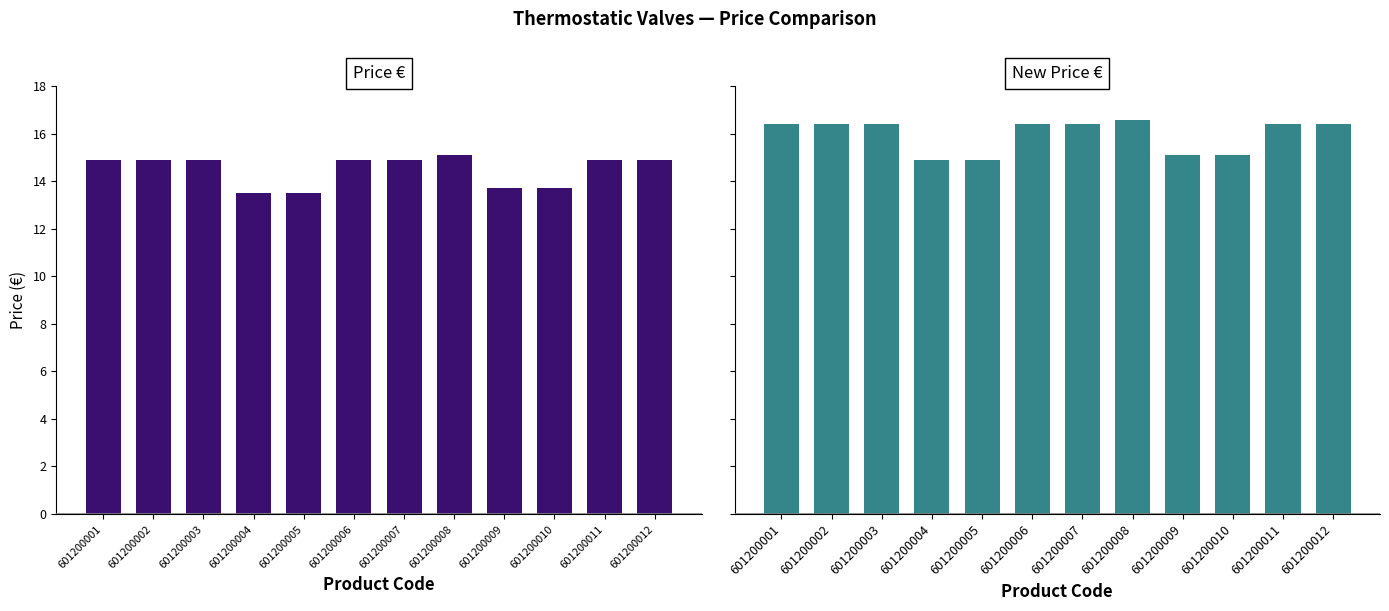

Which category has the highest value in the New Price € series?

601200008